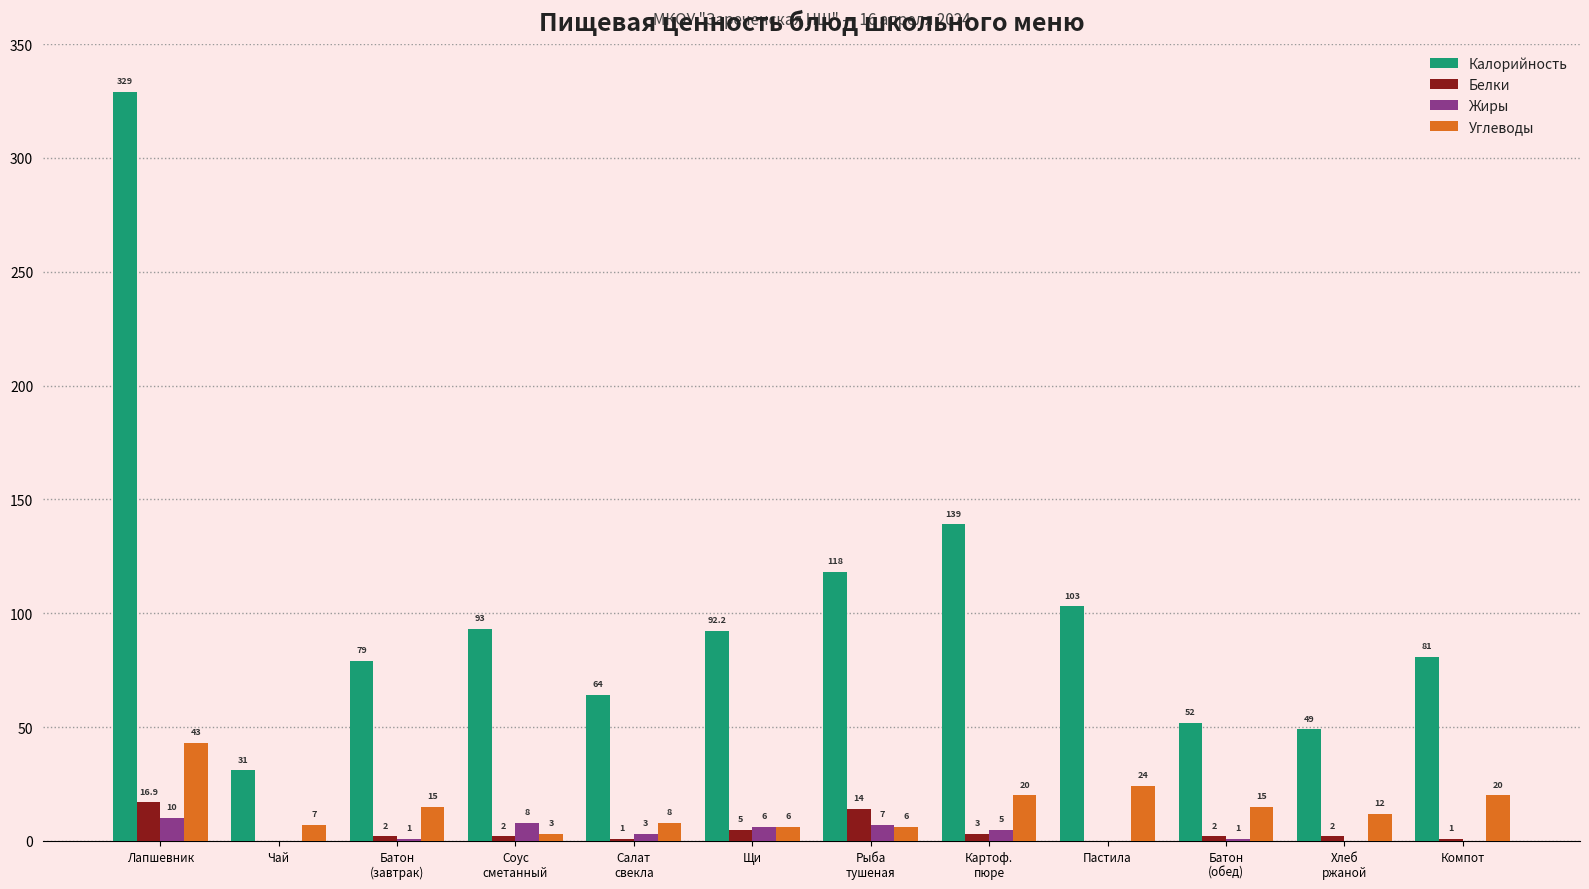

True or false: Калорийность has a value of 92.2 at Щи.

True